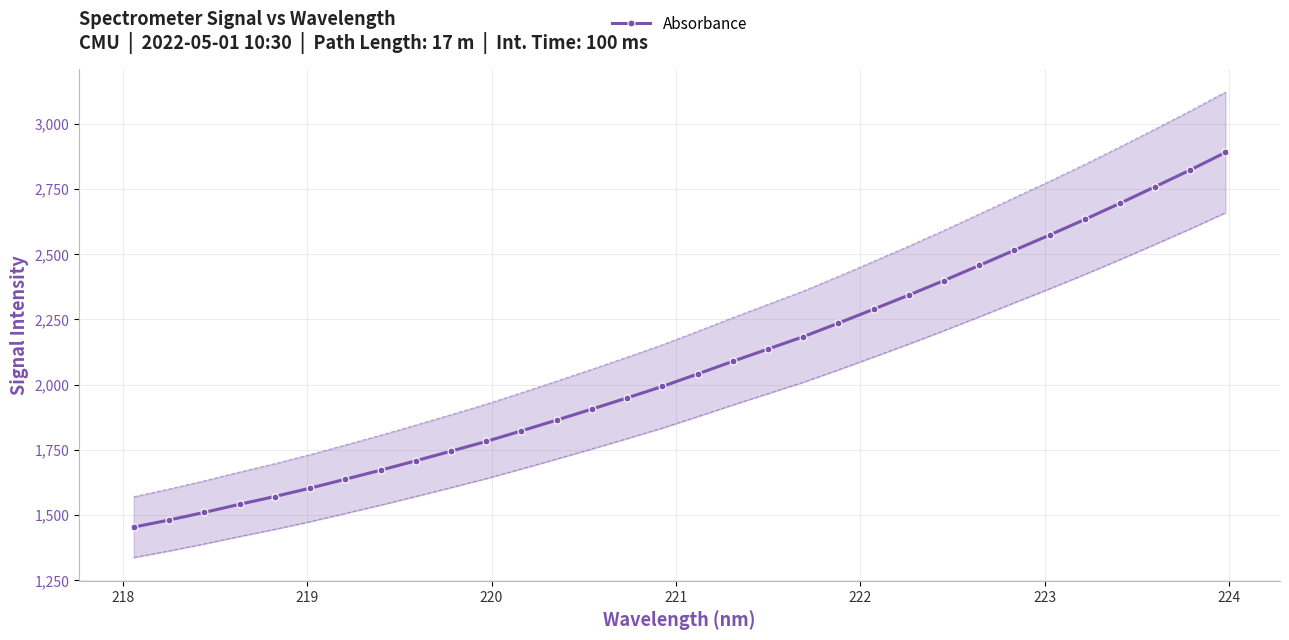

True or false: the data has more than 2 interior local peaks.

False